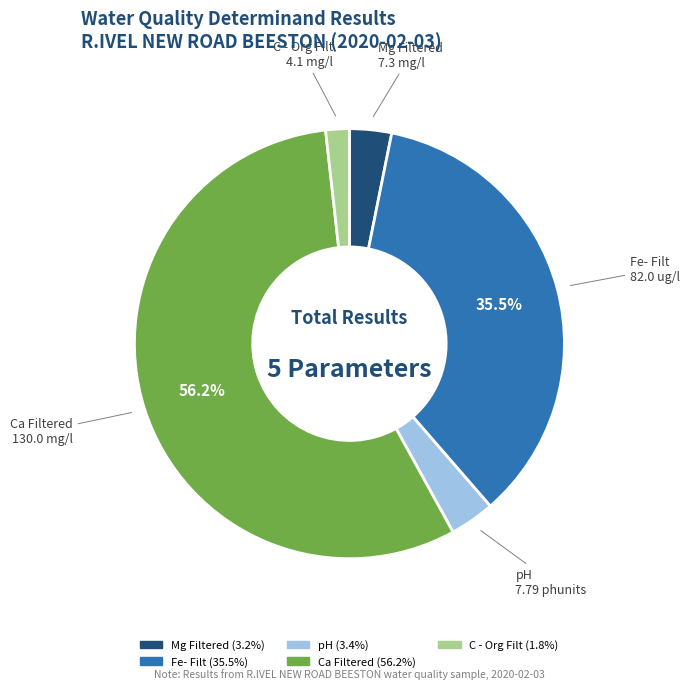

What is the largest slice in the pie chart?

Ca Filtered